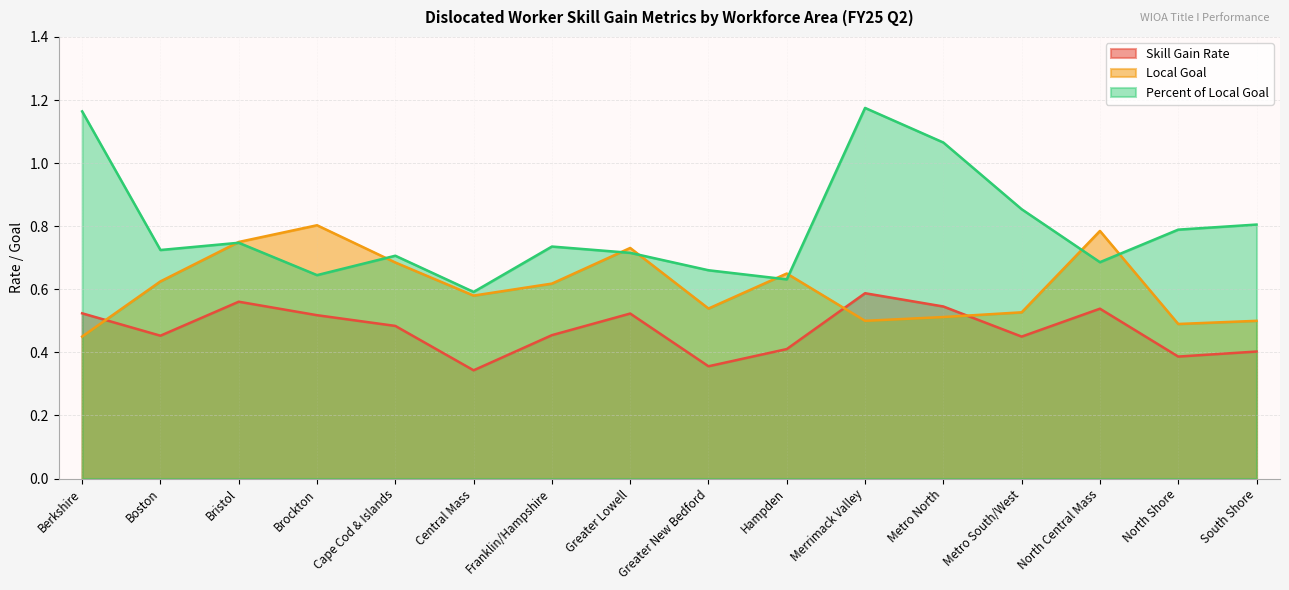

Reading left to right, what are all the values shown in this chart?

Skill Gain Rate: Berkshire=0.5	Boston=0.5	Bristol=0.6	Brockton=0.5	Cape Cod & Islands=0.5	Central Mass=0.3	Franklin/Hampshire=0.5	Greater Lowell=0.5	Greater New Bedford=0.4	Hampden=0.4	Merrimack Valley=0.6	Metro North=0.5	Metro South/West=0.5	North Central Mass=0.5	North Shore=0.4	South Shore=0.4
Local Goal: Berkshire=0.5	Boston=0.6	Bristol=0.8	Brockton=0.8	Cape Cod & Islands=0.7	Central Mass=0.6	Franklin/Hampshire=0.6	Greater Lowell=0.7	Greater New Bedford=0.5	Hampden=0.7	Merrimack Valley=0.5	Metro North=0.5	Metro South/West=0.5	North Central Mass=0.8	North Shore=0.5	South Shore=0.5
Percent of Local Goal: Berkshire=1.2	Boston=0.7	Bristol=0.7	Brockton=0.6	Cape Cod & Islands=0.7	Central Mass=0.6	Franklin/Hampshire=0.7	Greater Lowell=0.7	Greater New Bedford=0.7	Hampden=0.6	Merrimack Valley=1.2	Metro North=1.1	Metro South/West=0.9	North Central Mass=0.7	North Shore=0.8	South Shore=0.8